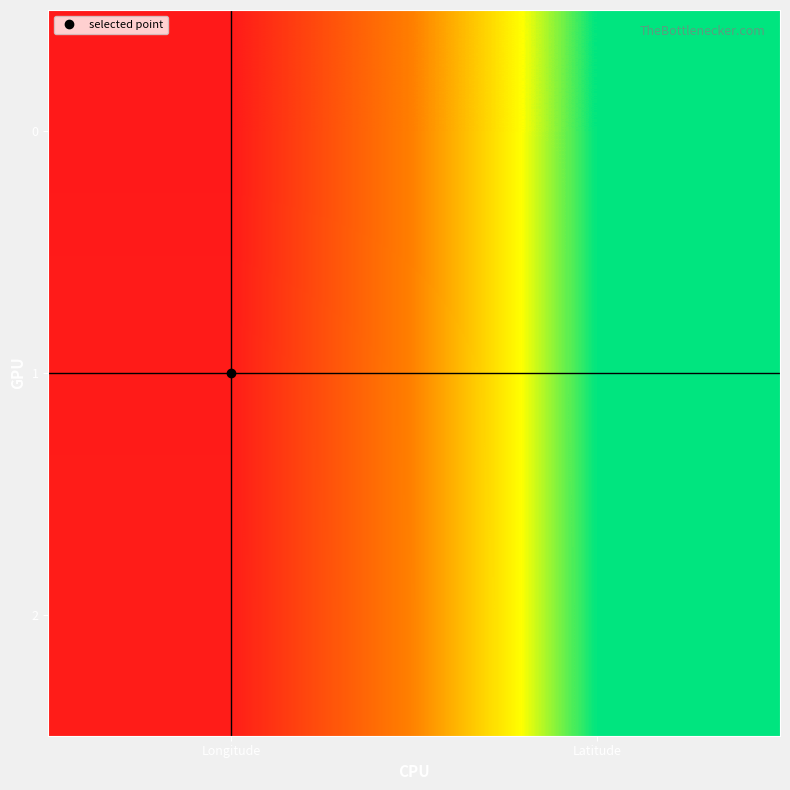

How many distinct data groups are displayed?

3